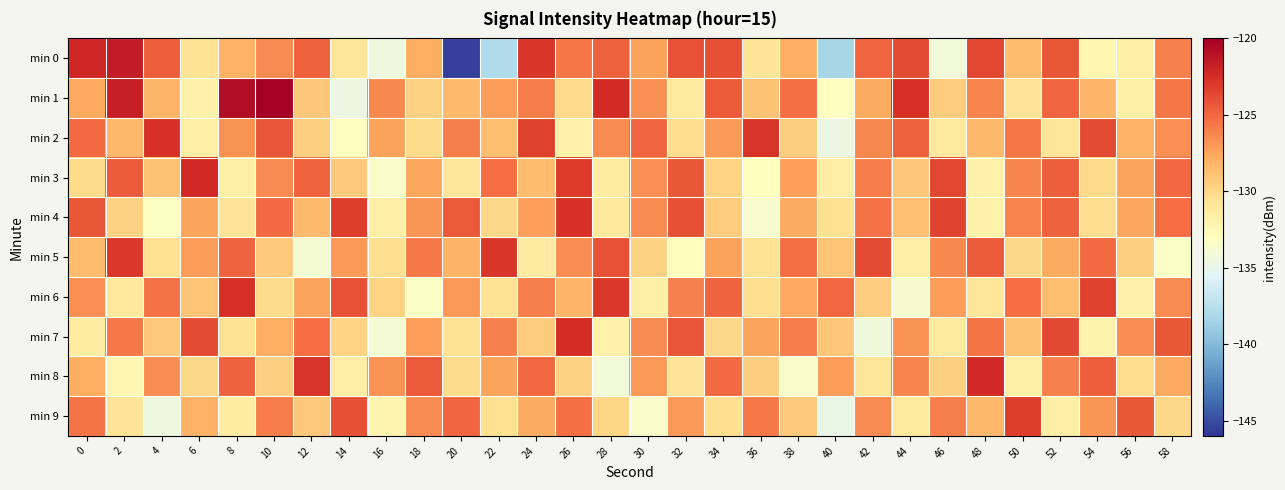

What is the difference between the highest and lowest values at 46?

10.6